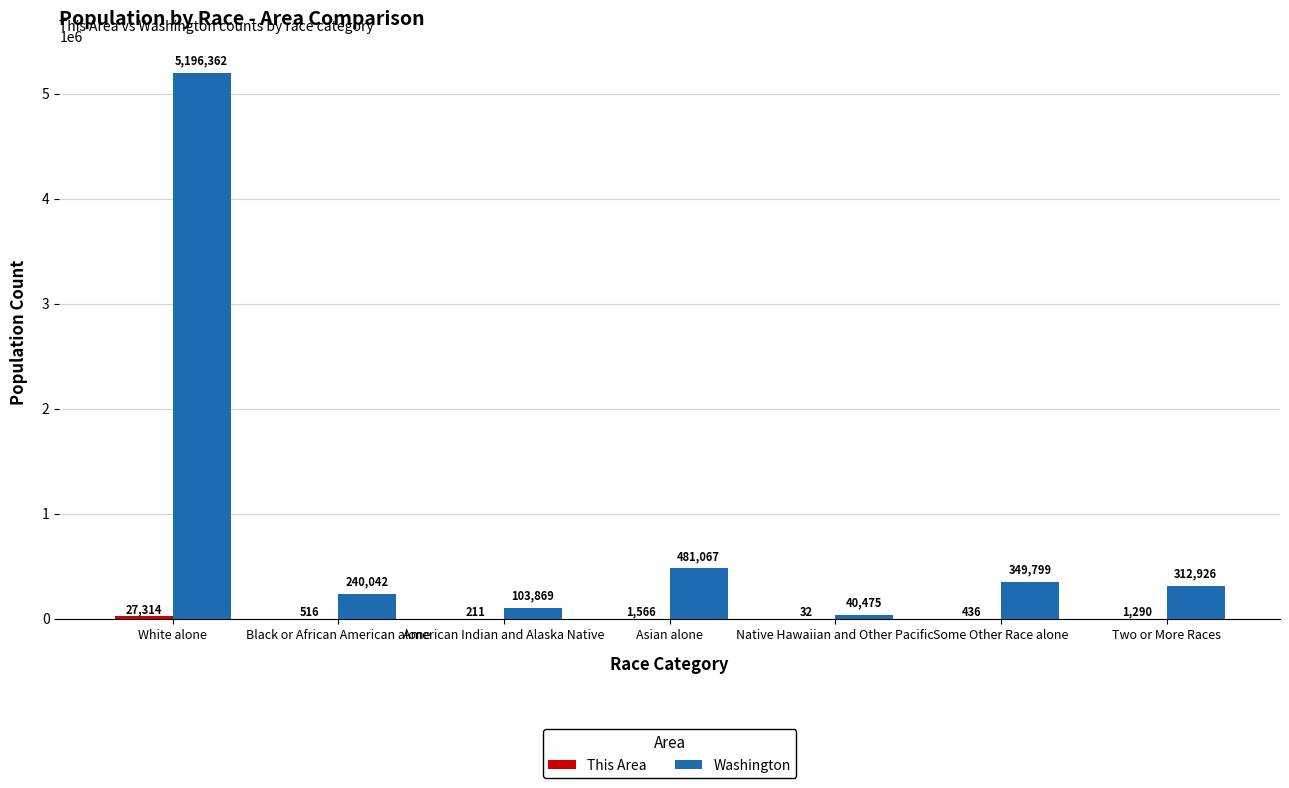

Where is Washington nearest to the value 2618418?

Asian alone